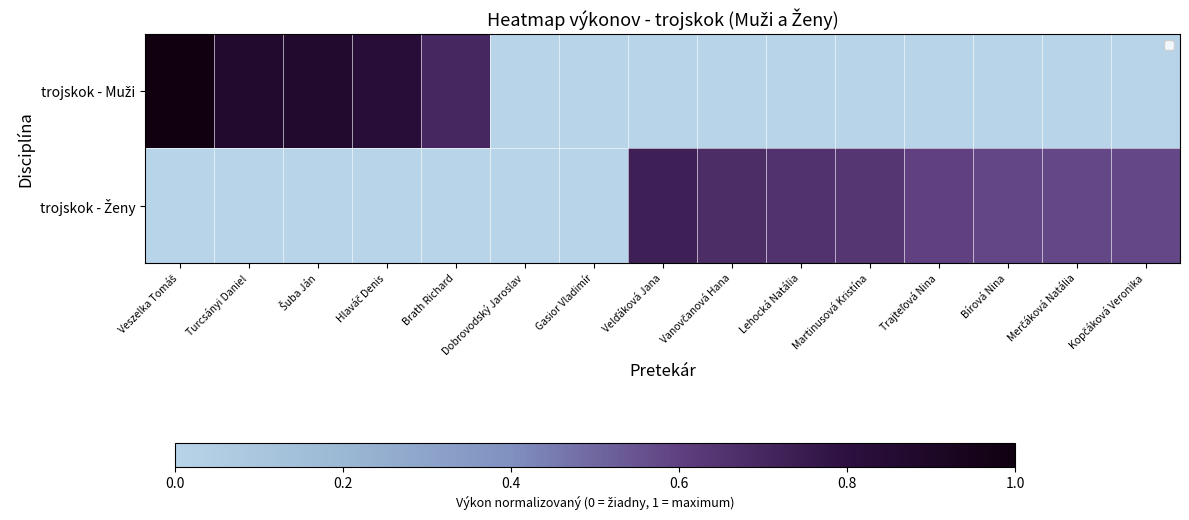

At which category is the sum across all series the highest?

Veszelka Tomáš